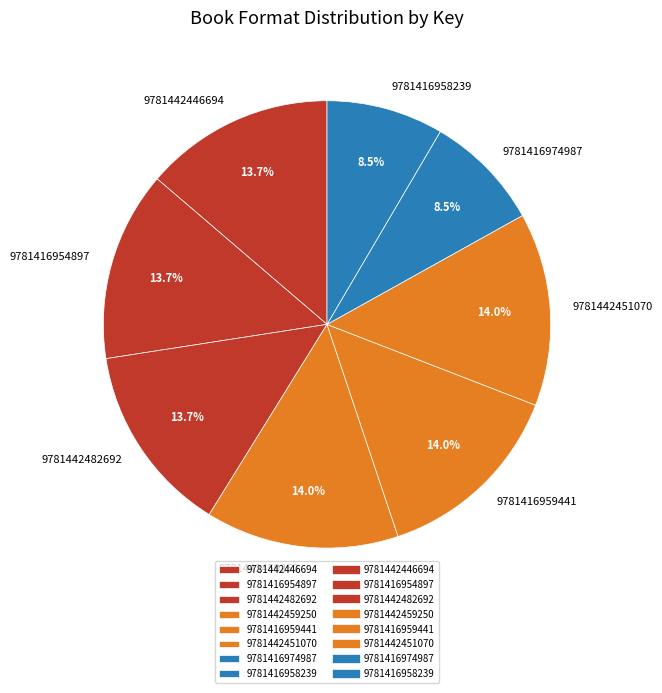

To the nearest percent, what portion does 9781442459250 represent?

14%